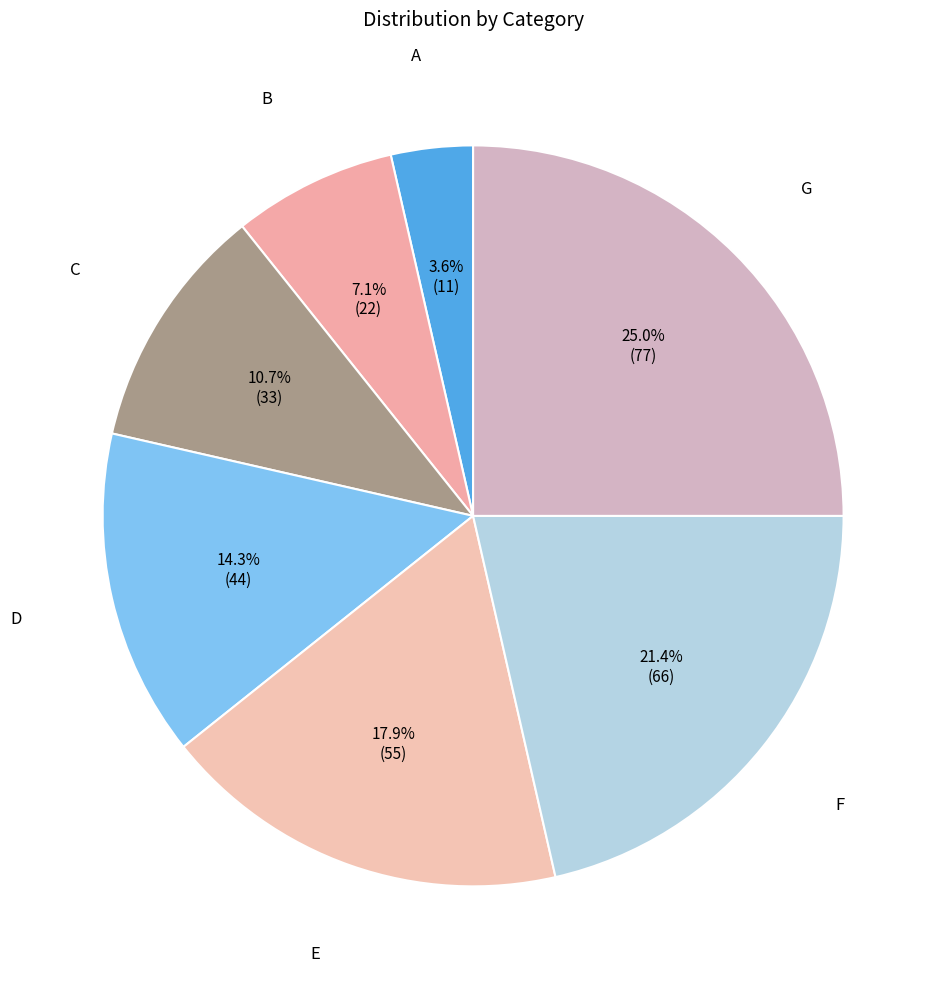

What portion of the pie excludes G?

75.0%